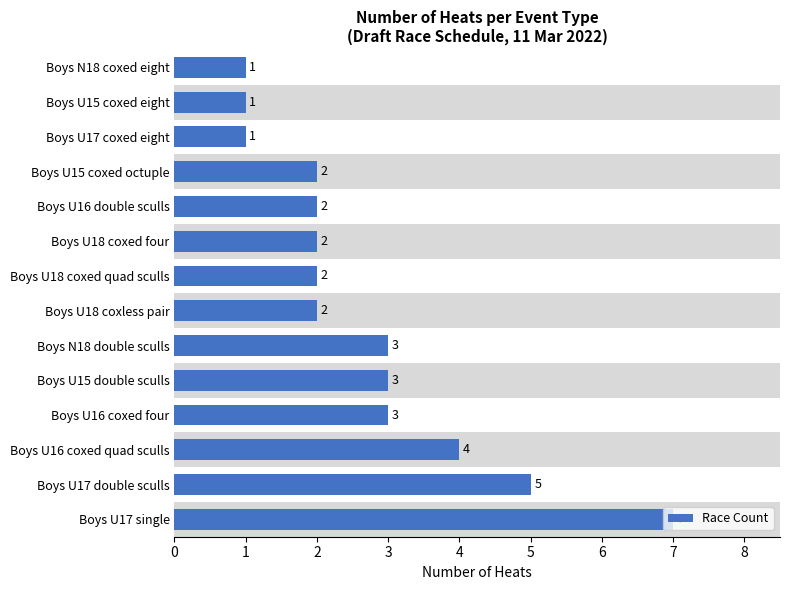

How many distinct data groups are displayed?

1